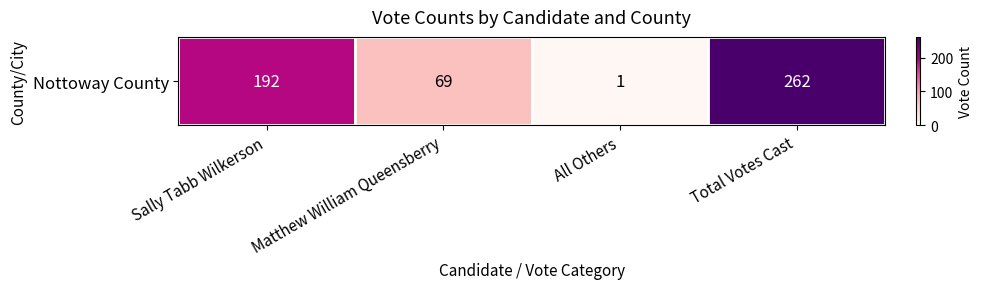

Read the value at Total Votes Cast, to the nearest 5.

260